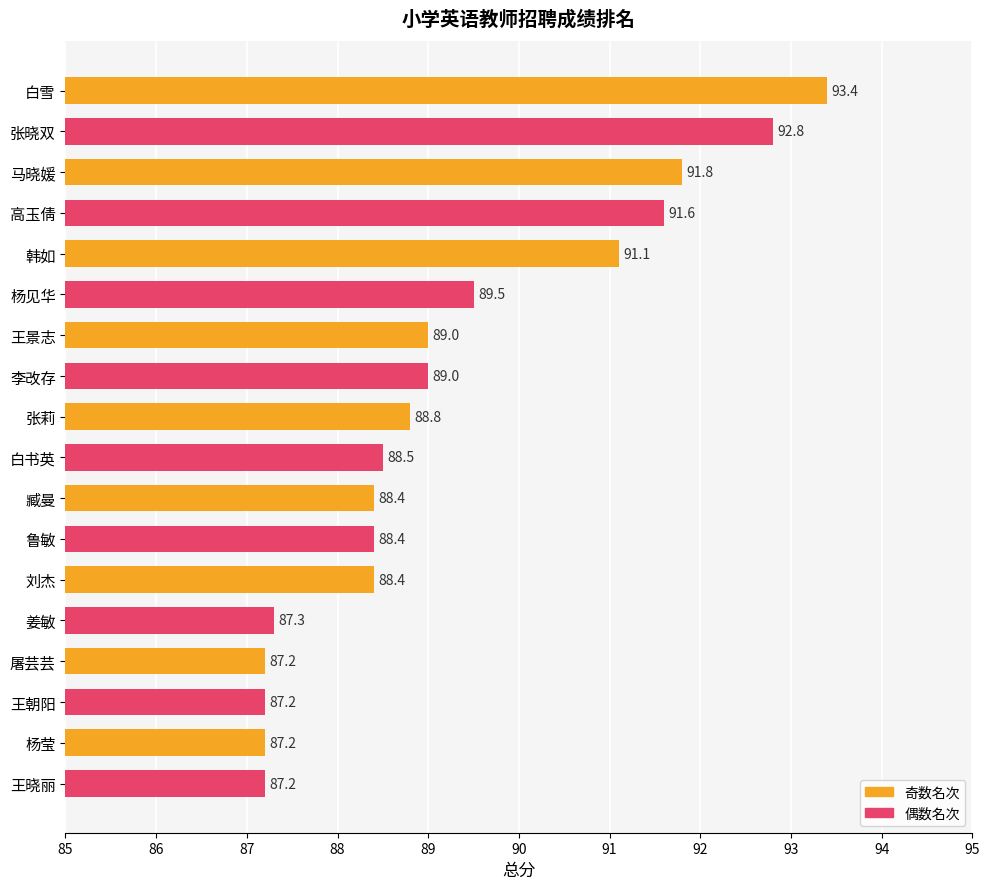

What is the average value?

89.3